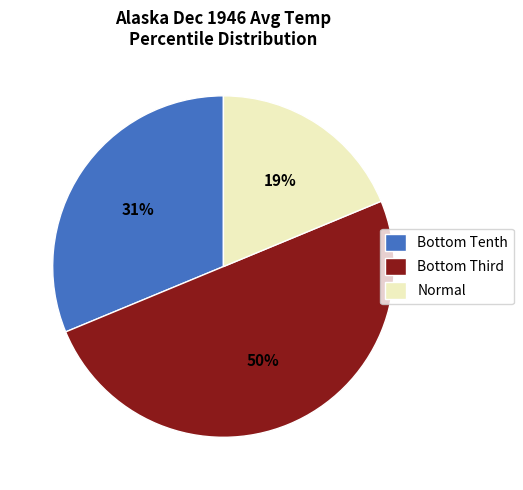

What is the largest slice in the pie chart?

Bottom Third